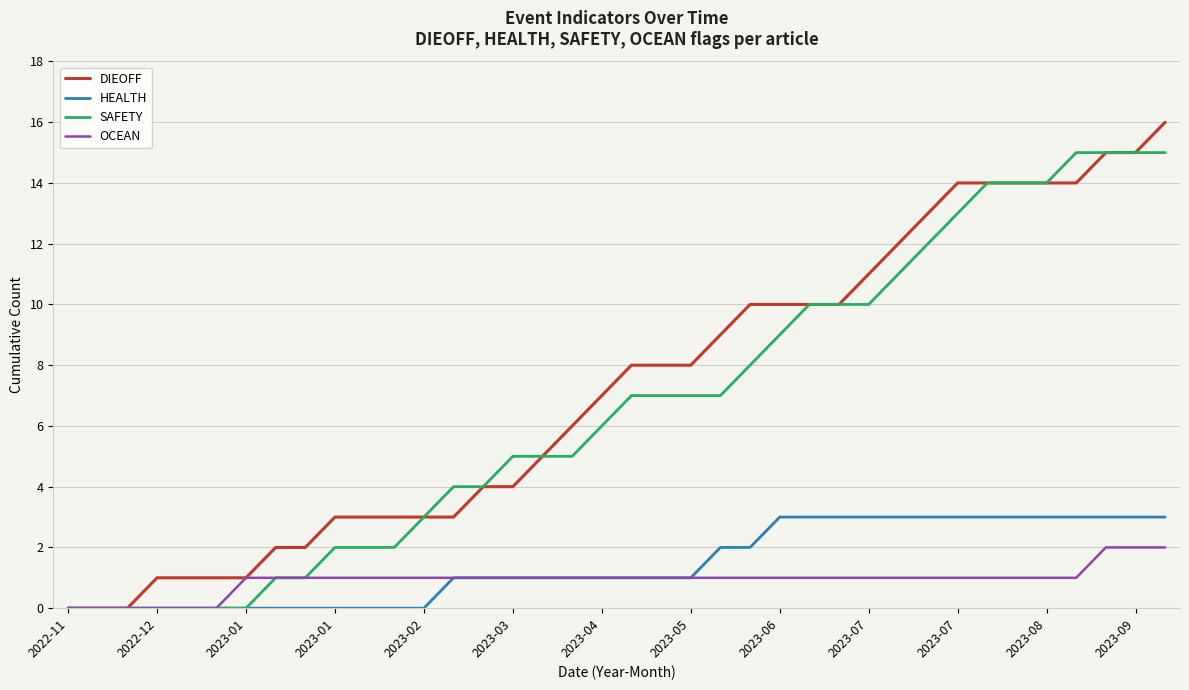

What is the difference between the maximum and minimum values in the OCEAN series?

2